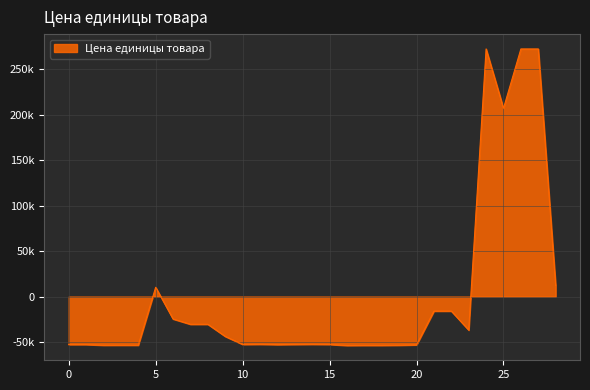

List the labels in order of value, smallest first.

16, 17, 18, 2, 19, 3, 4, 20, 12, 0, 1, 15, 10, 13, 11, 14, 9, 23, 7, 8, 6, 21, 22, 5, 28, 25, 24, 26, 27